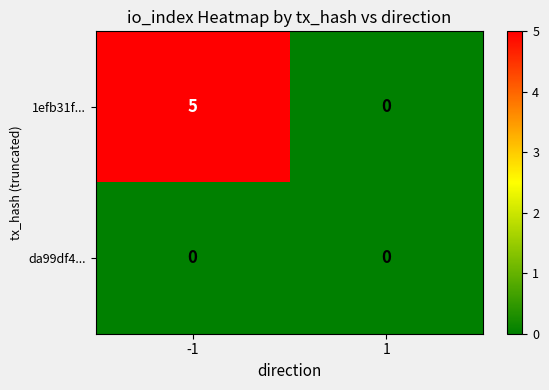

At which category is the sum across all series the highest?

-1